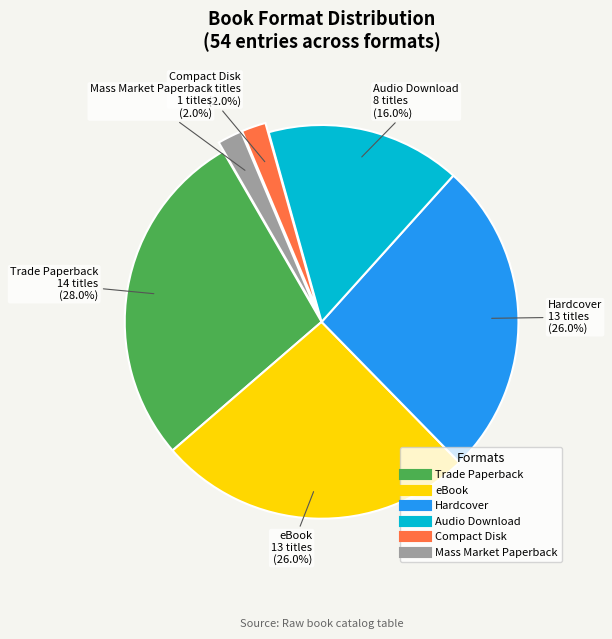

Is Mass Market Paperback the majority of the pie?

No